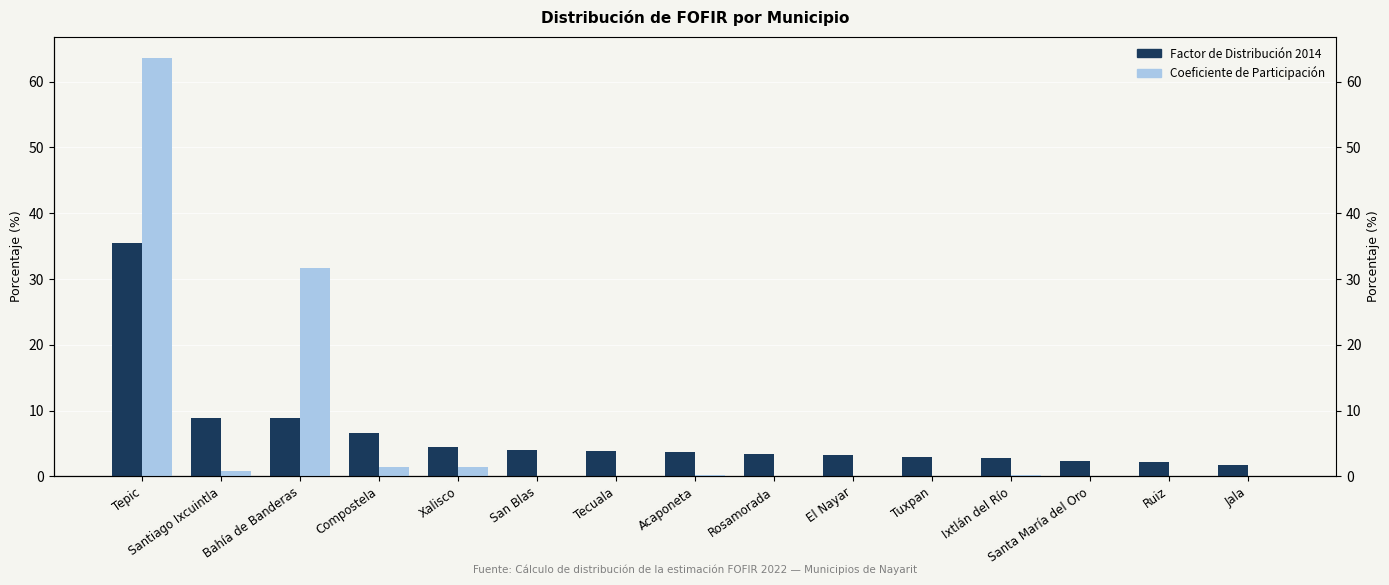

List the series in order of their peak value, highest first.

Coeficiente de Participación, Factor de Distribución 2014